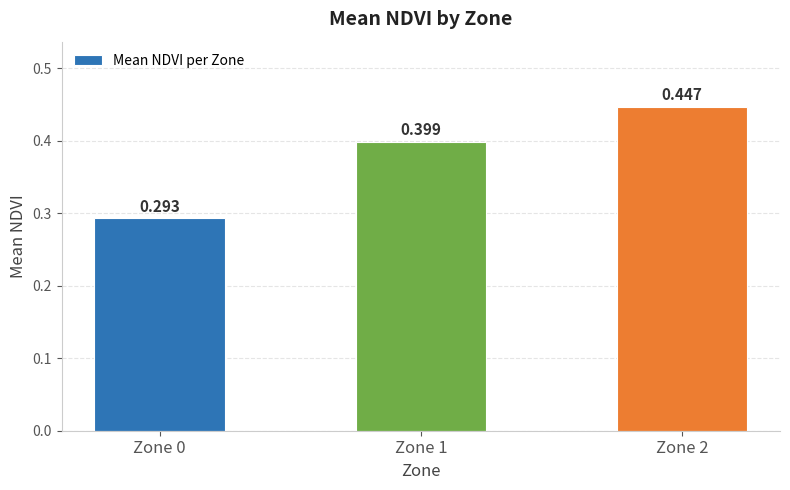

What is the value of the 1st bar from the left?

0.3